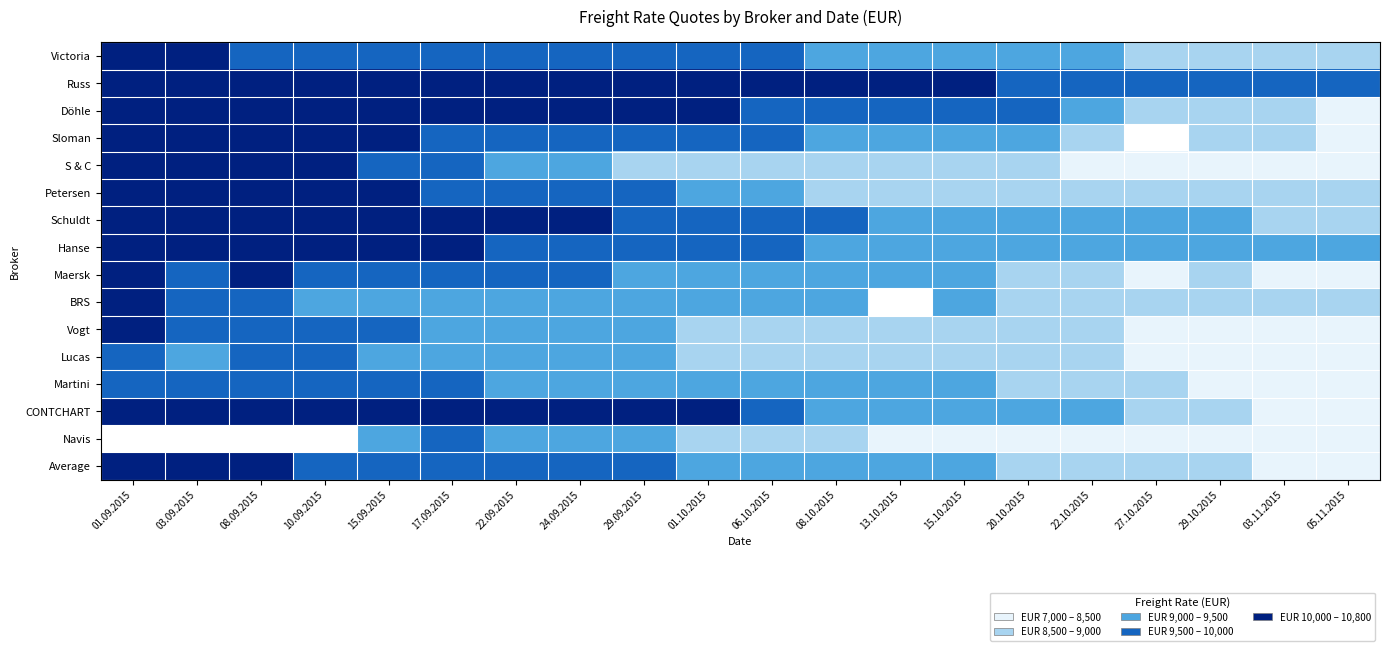

The Sloman series shows 8600.0 at 03.11.2015. True or false?

True